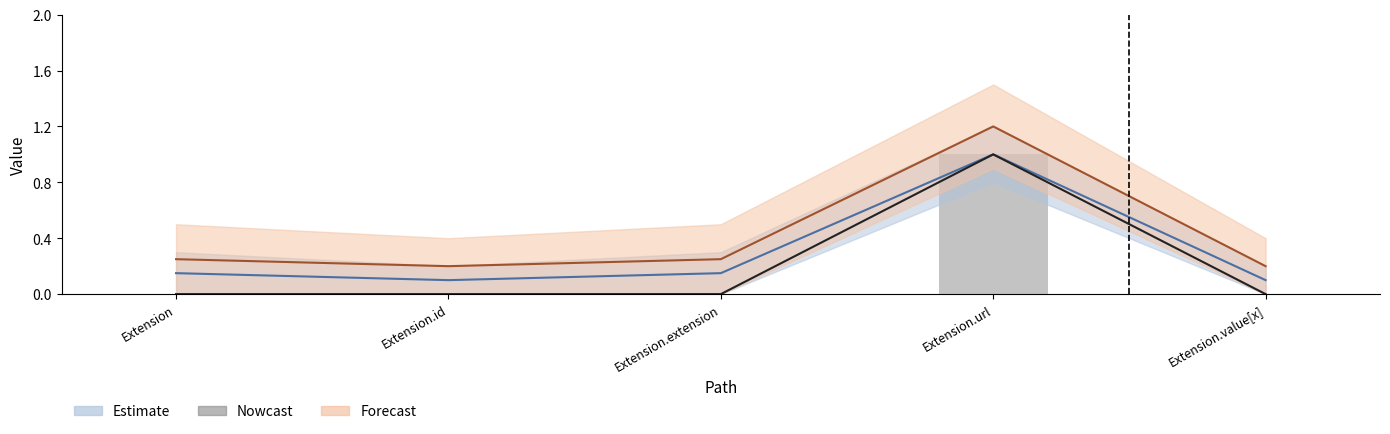

What is the label of the 5th bar from the left?

Extension.value[x]